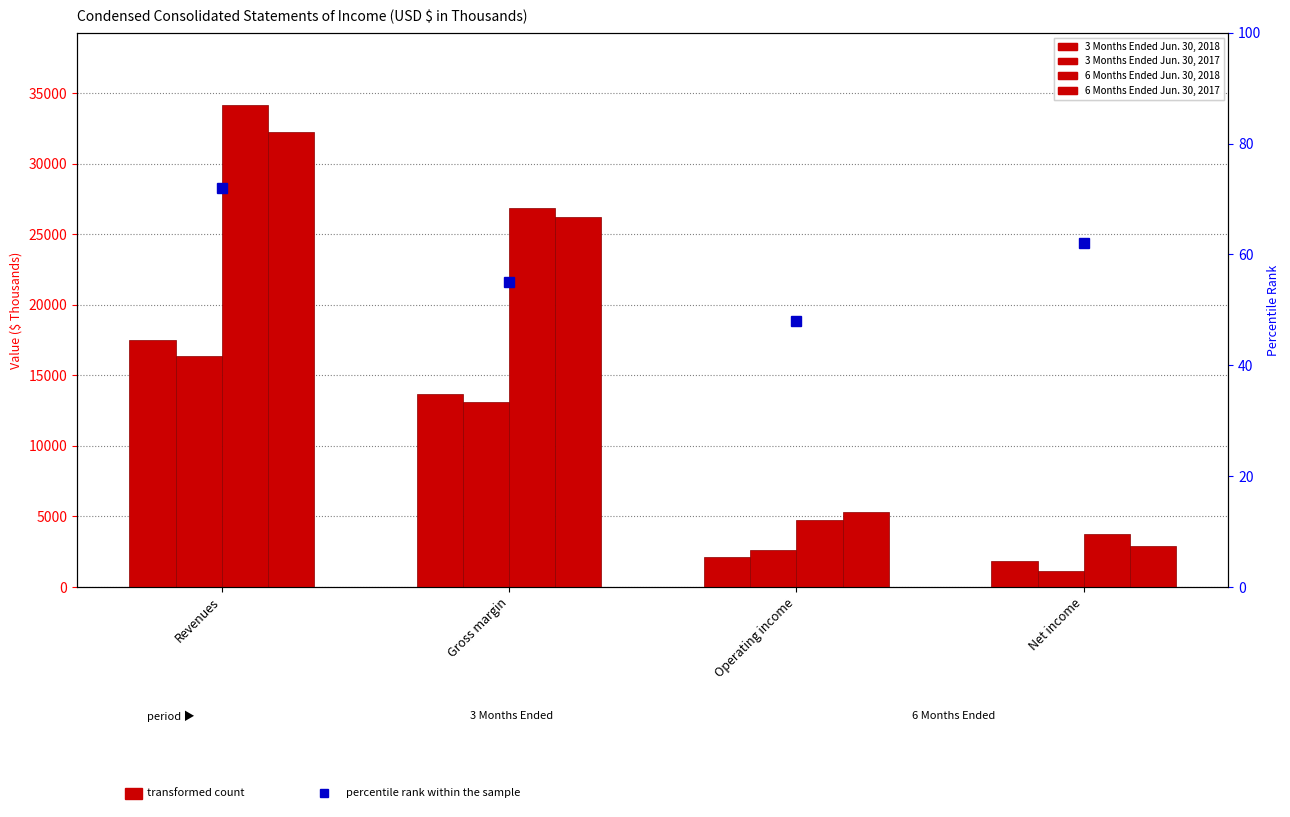

Which series has the largest total across all categories?

6 Months Ended Jun. 30, 2018